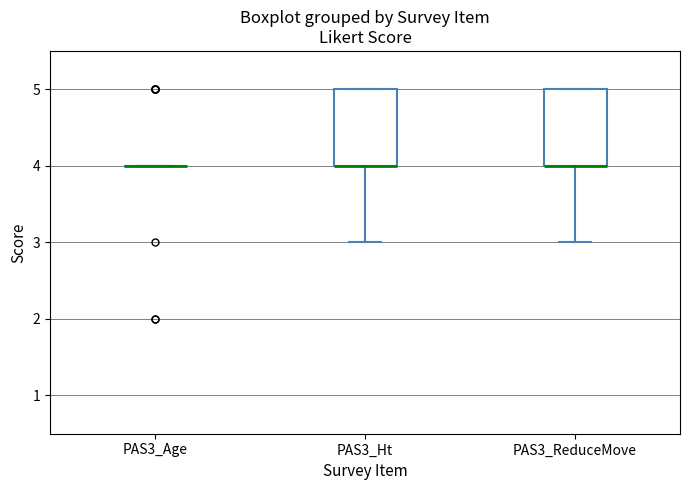

Where is the upper edge of the box for PAS3_Ht on the y-axis? The values are not printed on the chart, so give them approximately, as read against the axis.

5